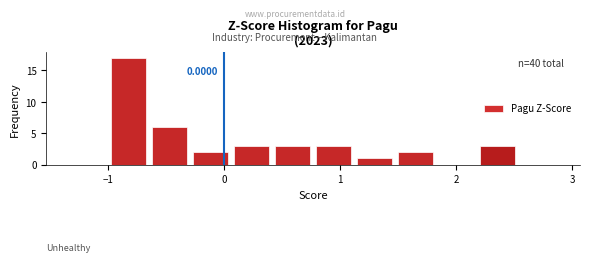

Around what value on the x-axis is the tallest bar? Give the approximate position of its centre, as read against the axis.

-0.8